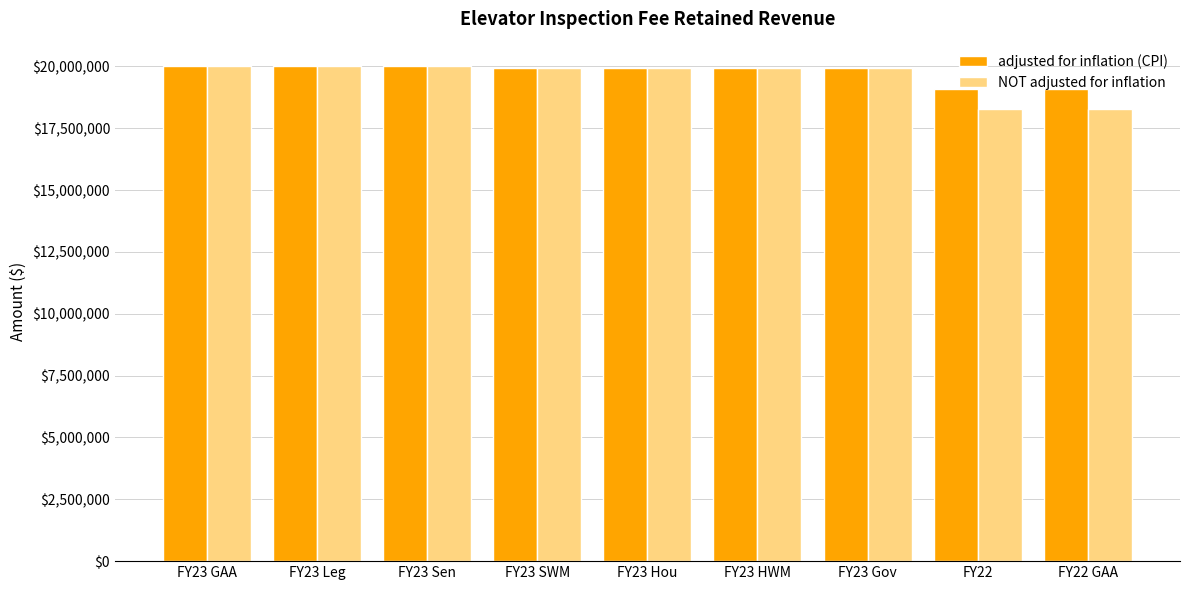

What is the difference between the second highest and second lowest values in the adjusted for inflation (CPI) series?

923393